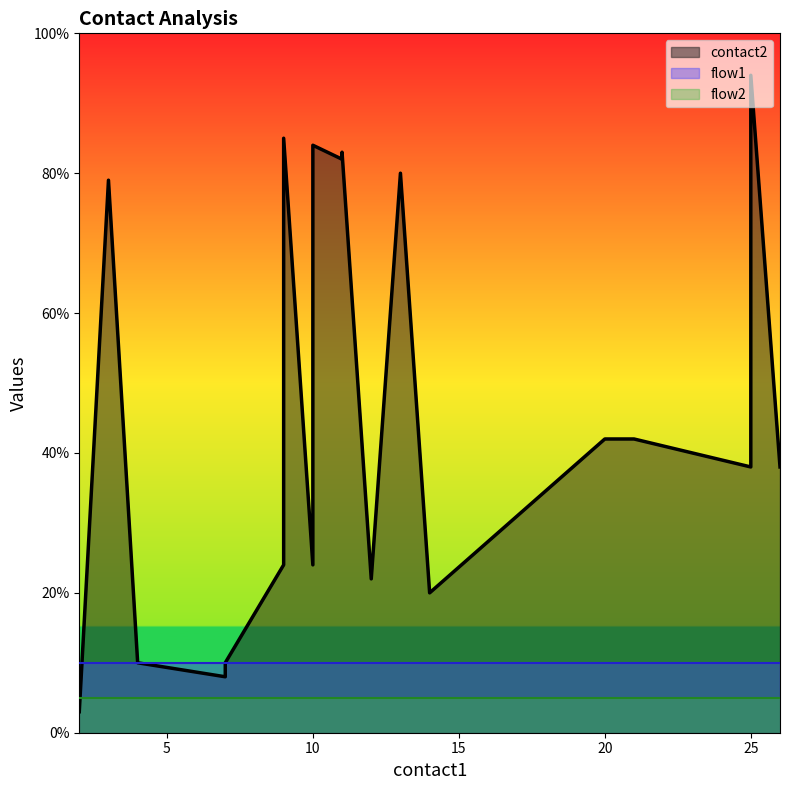

What is the smallest value displayed?

1